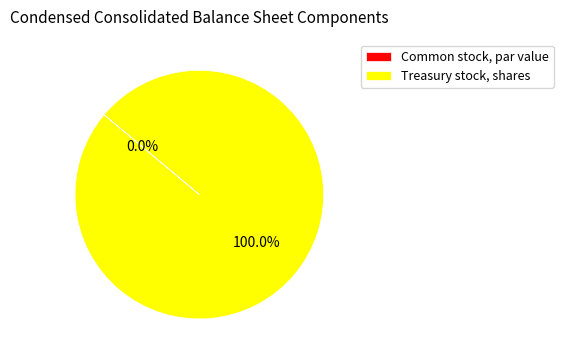

Which category has the biggest portion of the pie?

Treasury stock, shares